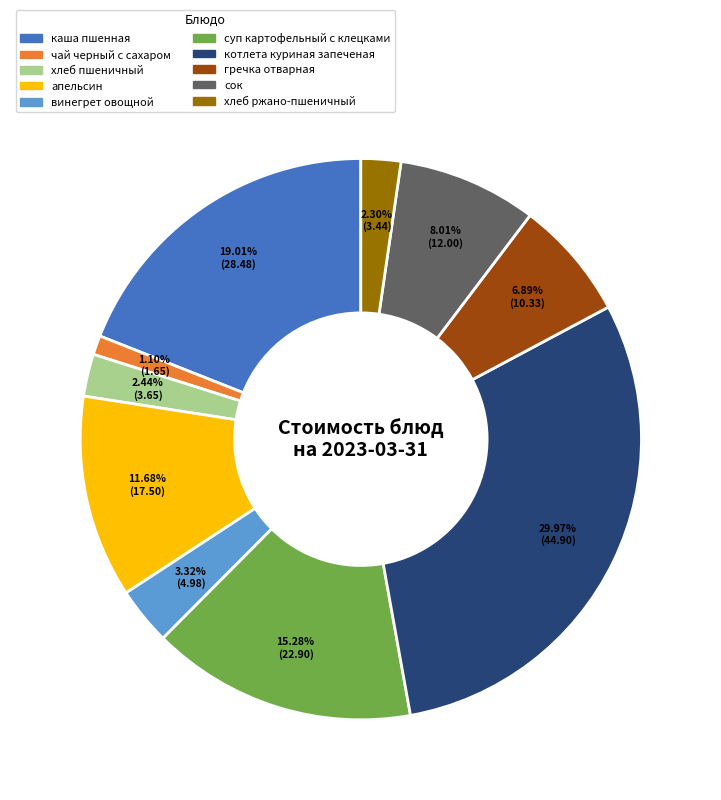

Combined, do винегрет овощной and сок account for over 50%?

No